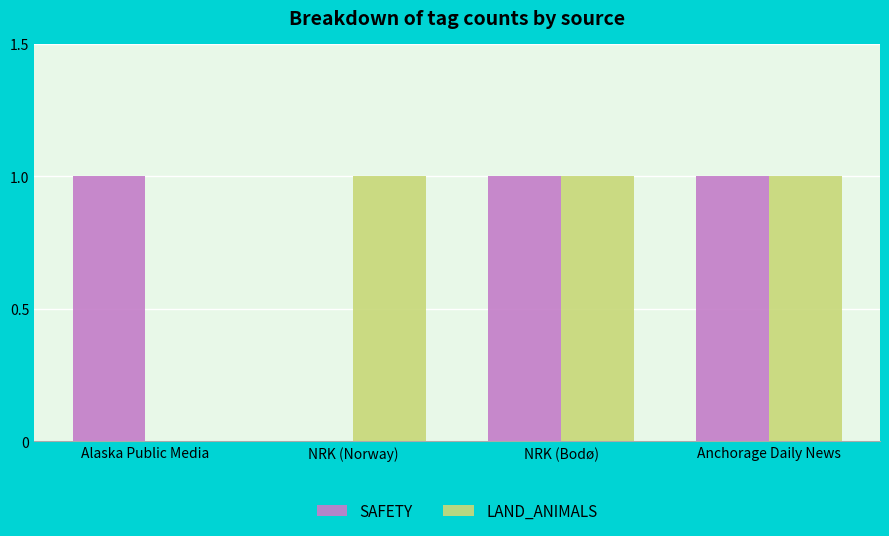

Which series changed the most between NRK (Norway) and NRK (Bodø)?

SAFETY